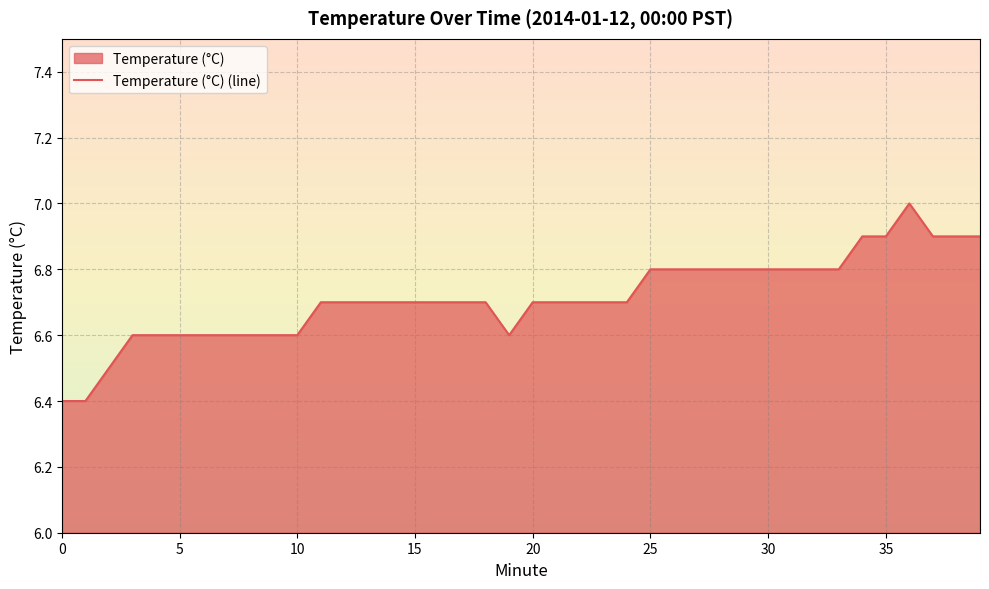

At which category does the data reach its first local valley?

19